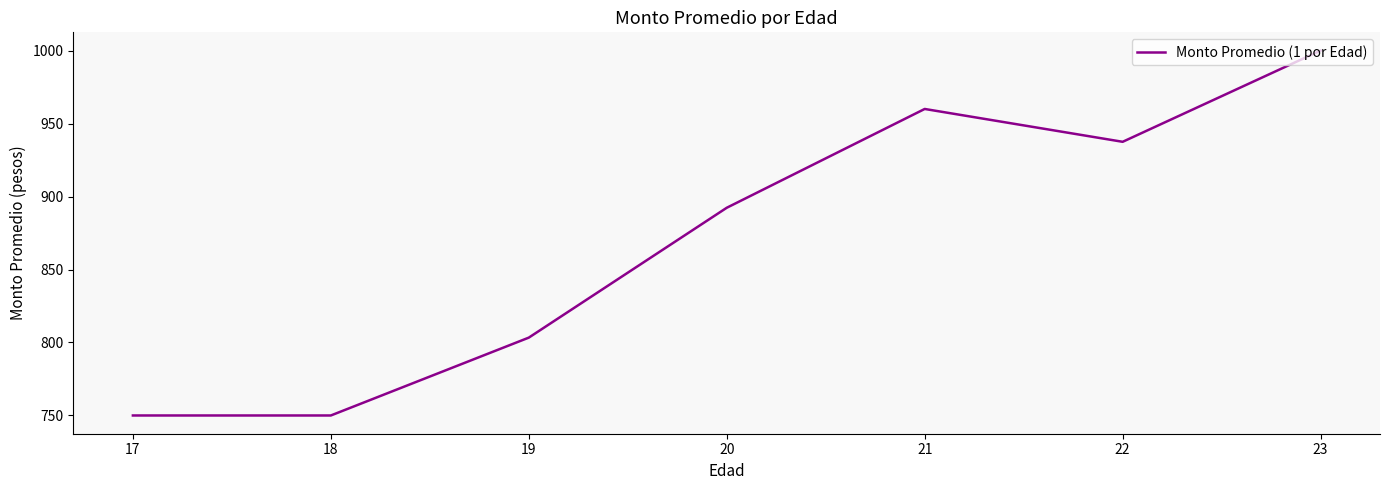

What is the change in value from 21 to 22?

-22.5